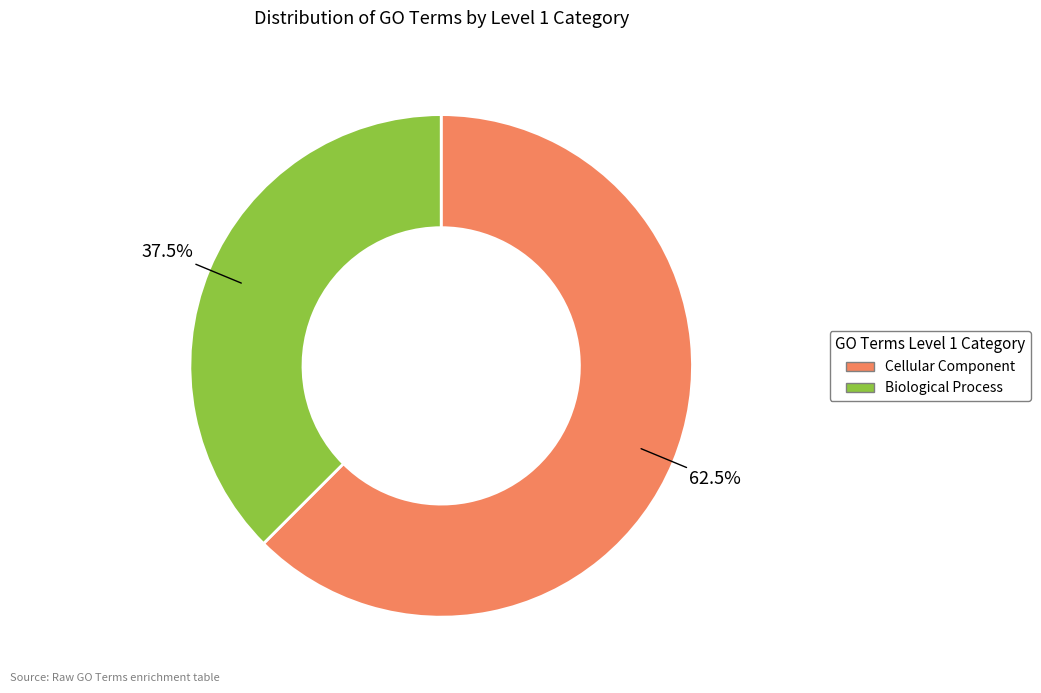

How many slices are in this pie chart?

2